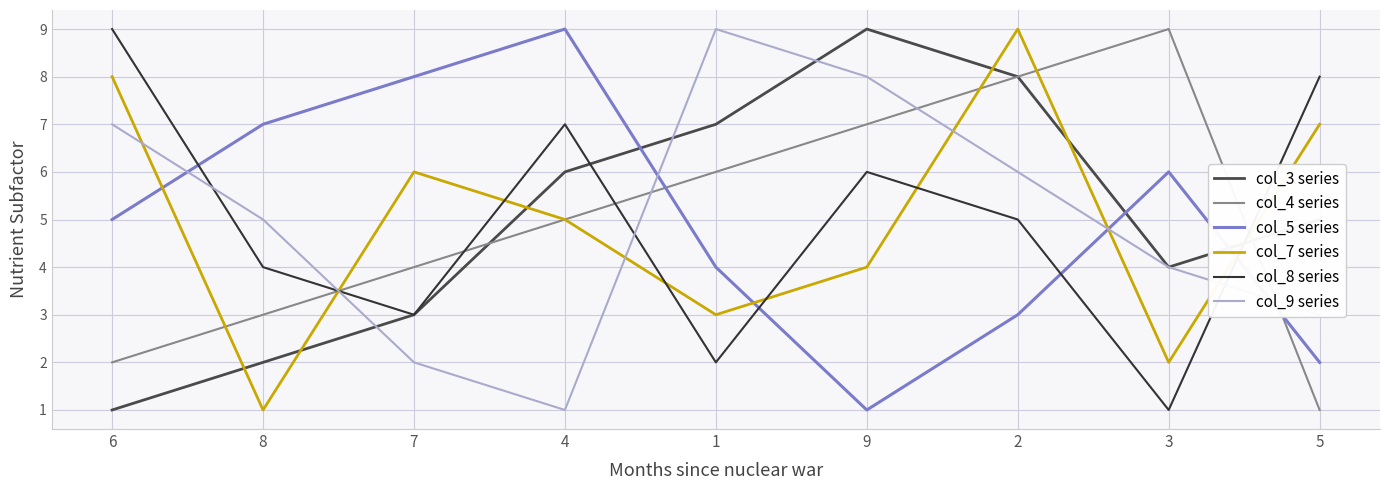

Which category has the highest value in the col_3 series series?

9